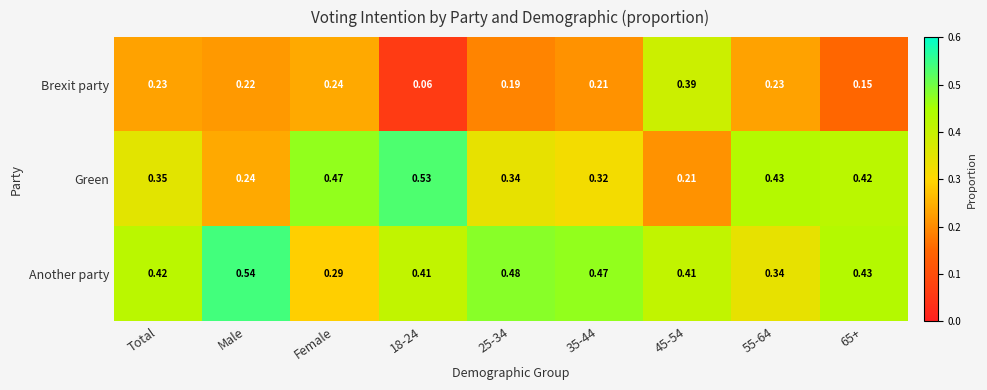

Which series changed the most between Female and 65+?

Another party